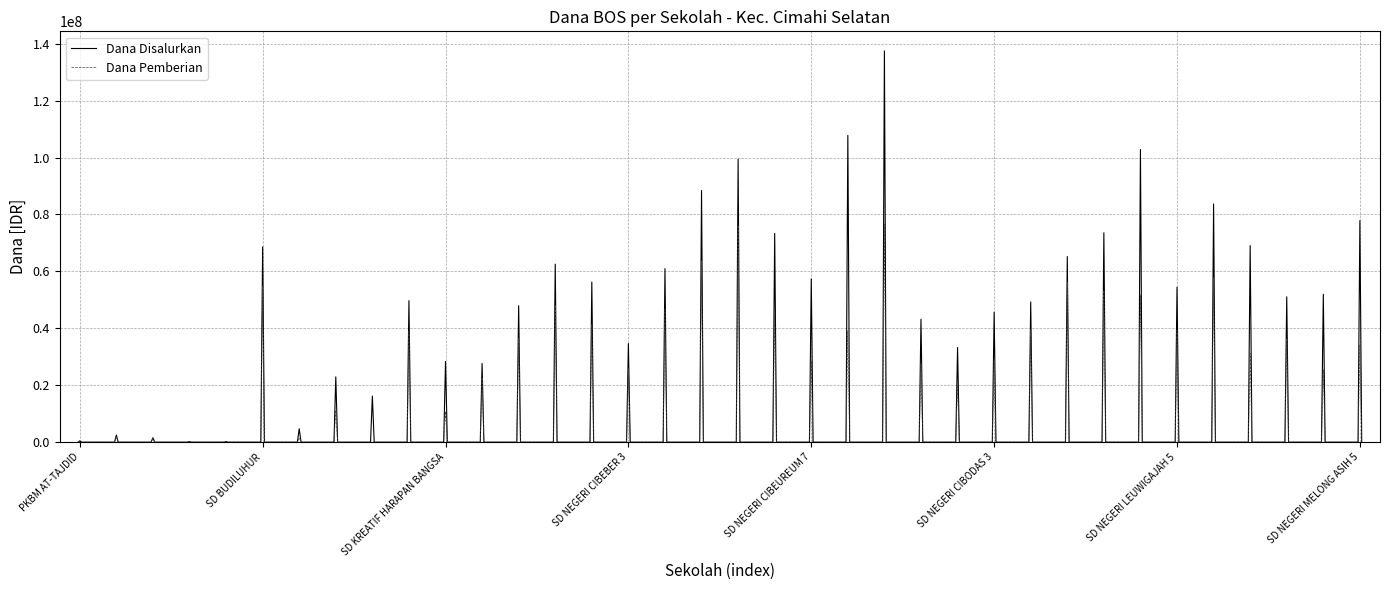

In Dana Disalurkan, how many points are higher than both neighbors (excluding endpoints)?

36